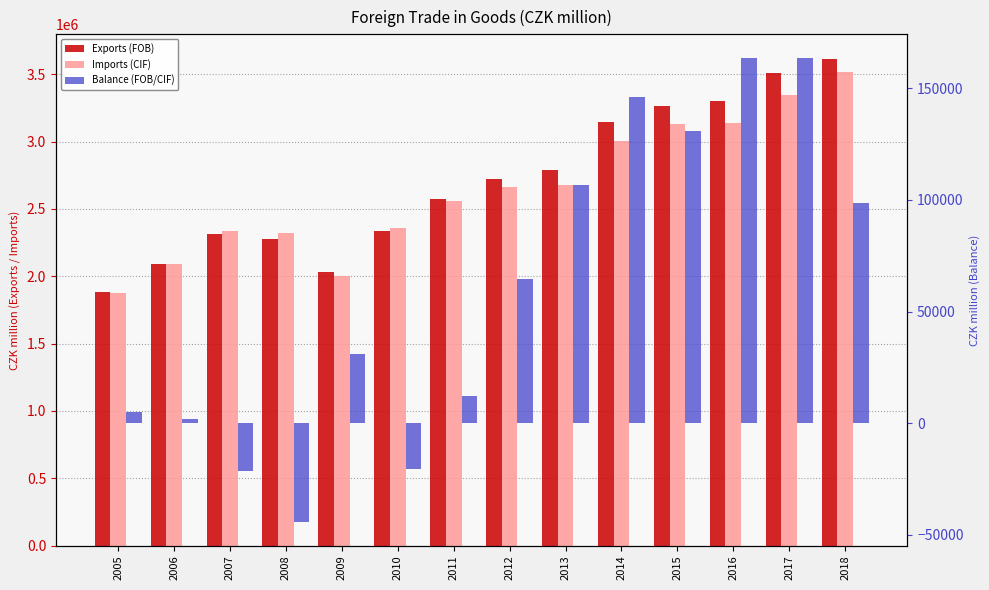

What is the value of the Exports (FOB) bar at the 9th from the left?

2786229